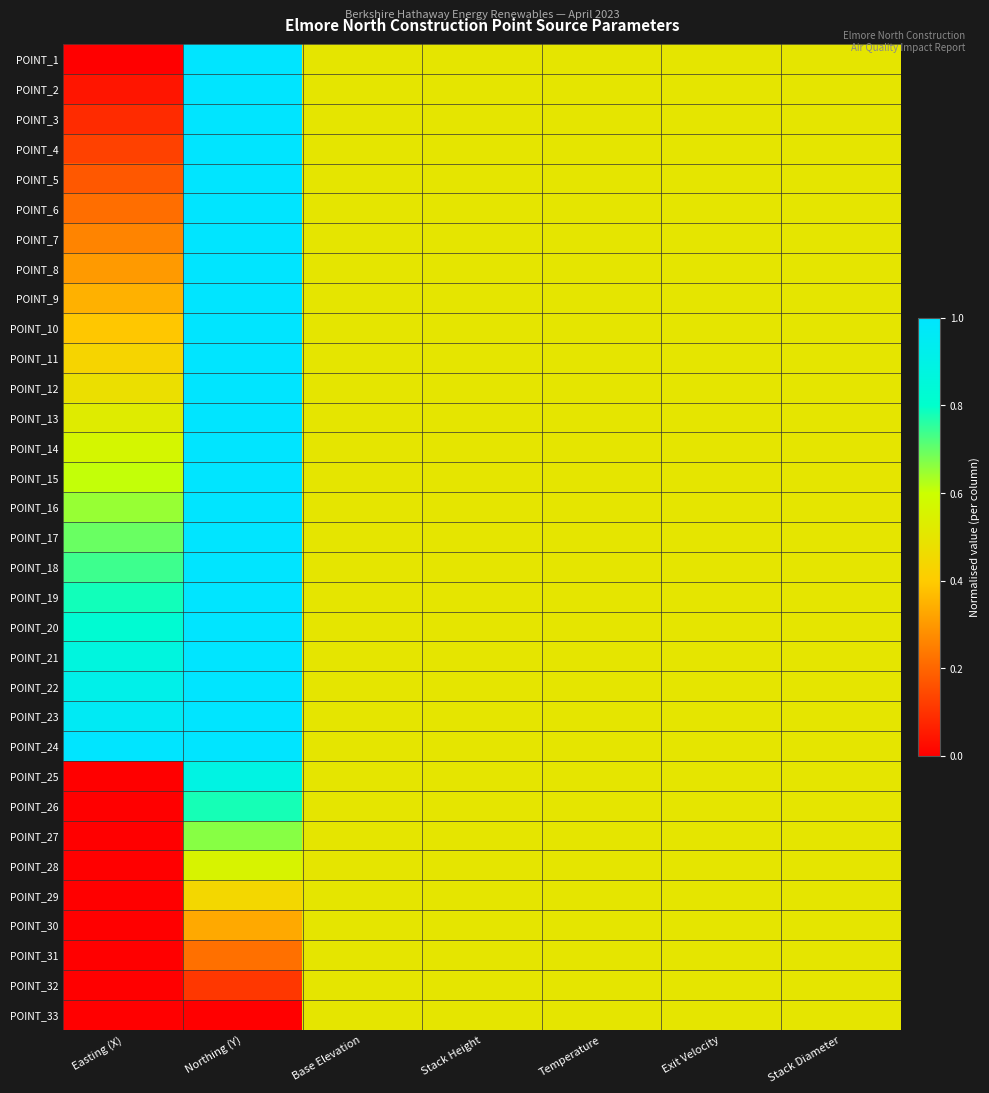

At Northing (Y), list the series in order from largest to smallest.

POINT_1, POINT_2, POINT_3, POINT_4, POINT_5, POINT_6, POINT_7, POINT_8, POINT_9, POINT_10, POINT_11, POINT_12, POINT_13, POINT_14, POINT_15, POINT_16, POINT_17, POINT_18, POINT_19, POINT_20, POINT_21, POINT_22, POINT_23, POINT_24, POINT_25, POINT_26, POINT_27, POINT_28, POINT_29, POINT_30, POINT_31, POINT_32, POINT_33